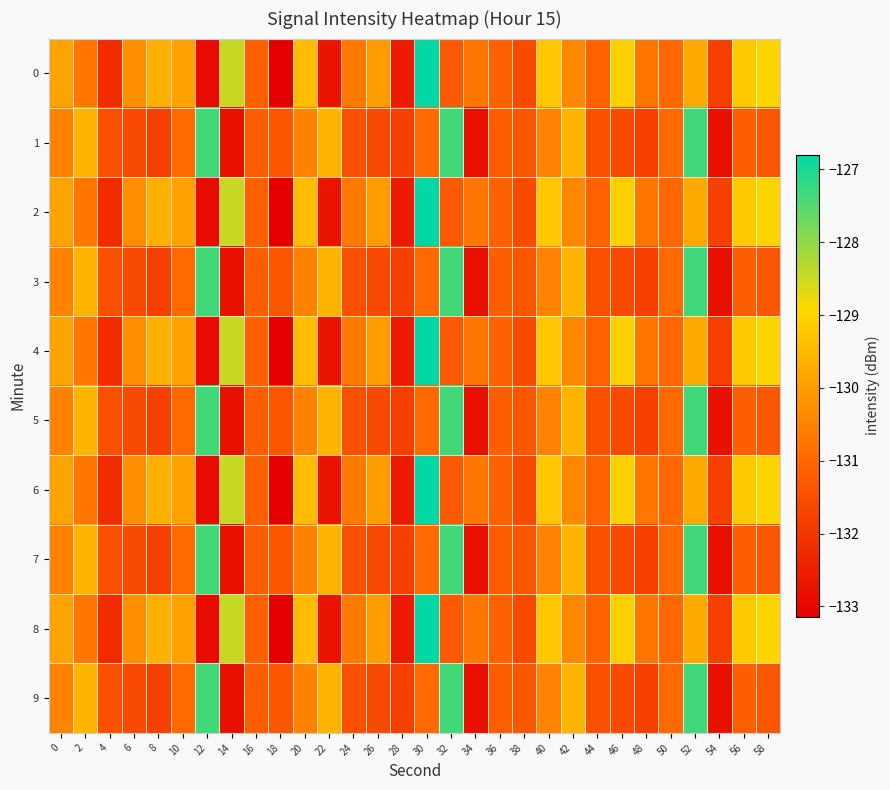

Reading left to right, extract all data points from this chart.

0: 0=-129.9	2=-130.7	4=-132.2	6=-130.3	8=-129.7	10=-129.9	12=-132.9	14=-128.5	16=-131.1	18=-133.1	20=-129.4	22=-132.7	24=-130.6	26=-130.0	28=-132.6	30=-126.8	32=-131.3	34=-130.7	36=-131.1	38=-131.6	40=-129.2	42=-130.4	44=-131.1	46=-129.1	48=-130.7	50=-131.0	52=-129.8	54=-131.8	56=-129.2	58=-129.0
1: 0=-130.5	2=-129.6	4=-131.5	6=-131.6	8=-131.8	10=-131.0	12=-127.3	14=-132.8	16=-131.2	18=-131.4	20=-130.5	22=-129.6	24=-131.5	26=-131.6	28=-131.8	30=-131.0	32=-127.3	34=-132.8	36=-131.2	38=-131.4	40=-130.5	42=-129.6	44=-131.5	46=-131.6	48=-131.8	50=-131.0	52=-127.3	54=-132.8	56=-131.2	58=-131.4
2: 0=-129.9	2=-130.7	4=-132.2	6=-130.3	8=-129.7	10=-129.9	12=-132.9	14=-128.5	16=-131.1	18=-133.1	20=-129.4	22=-132.7	24=-130.6	26=-130.0	28=-132.6	30=-126.8	32=-131.3	34=-130.7	36=-131.1	38=-131.6	40=-129.2	42=-130.4	44=-131.1	46=-129.1	48=-130.7	50=-131.0	52=-129.8	54=-131.8	56=-129.2	58=-129.0
3: 0=-130.5	2=-129.6	4=-131.5	6=-131.6	8=-131.8	10=-131.0	12=-127.3	14=-132.8	16=-131.2	18=-131.4	20=-130.5	22=-129.6	24=-131.5	26=-131.6	28=-131.8	30=-131.0	32=-127.3	34=-132.8	36=-131.2	38=-131.4	40=-130.5	42=-129.6	44=-131.5	46=-131.6	48=-131.8	50=-131.0	52=-127.3	54=-132.8	56=-131.2	58=-131.4
4: 0=-129.9	2=-130.7	4=-132.2	6=-130.3	8=-129.7	10=-129.9	12=-132.9	14=-128.5	16=-131.1	18=-133.1	20=-129.4	22=-132.7	24=-130.6	26=-130.0	28=-132.6	30=-126.8	32=-131.3	34=-130.7	36=-131.1	38=-131.6	40=-129.2	42=-130.4	44=-131.1	46=-129.1	48=-130.7	50=-131.0	52=-129.8	54=-131.8	56=-129.2	58=-129.0
5: 0=-130.5	2=-129.6	4=-131.5	6=-131.6	8=-131.8	10=-131.0	12=-127.3	14=-132.8	16=-131.2	18=-131.4	20=-130.5	22=-129.6	24=-131.5	26=-131.6	28=-131.8	30=-131.0	32=-127.3	34=-132.8	36=-131.2	38=-131.4	40=-130.5	42=-129.6	44=-131.5	46=-131.6	48=-131.8	50=-131.0	52=-127.3	54=-132.8	56=-131.2	58=-131.4
6: 0=-129.9	2=-130.7	4=-132.2	6=-130.3	8=-129.7	10=-129.9	12=-132.9	14=-128.5	16=-131.1	18=-133.1	20=-129.4	22=-132.7	24=-130.6	26=-130.0	28=-132.6	30=-126.8	32=-131.3	34=-130.7	36=-131.1	38=-131.6	40=-129.2	42=-130.4	44=-131.1	46=-129.1	48=-130.7	50=-131.0	52=-129.8	54=-131.8	56=-129.2	58=-129.0
7: 0=-130.5	2=-129.6	4=-131.5	6=-131.6	8=-131.8	10=-131.0	12=-127.3	14=-132.8	16=-131.2	18=-131.4	20=-130.5	22=-129.6	24=-131.5	26=-131.6	28=-131.8	30=-131.0	32=-127.3	34=-132.8	36=-131.2	38=-131.4	40=-130.5	42=-129.6	44=-131.5	46=-131.6	48=-131.8	50=-131.0	52=-127.3	54=-132.8	56=-131.2	58=-131.4
8: 0=-129.9	2=-130.7	4=-132.2	6=-130.3	8=-129.7	10=-129.9	12=-132.9	14=-128.5	16=-131.1	18=-133.1	20=-129.4	22=-132.7	24=-130.6	26=-130.0	28=-132.6	30=-126.8	32=-131.3	34=-130.7	36=-131.1	38=-131.6	40=-129.2	42=-130.4	44=-131.1	46=-129.1	48=-130.7	50=-131.0	52=-129.8	54=-131.8	56=-129.2	58=-129.0
9: 0=-130.5	2=-129.6	4=-131.5	6=-131.6	8=-131.8	10=-131.0	12=-127.3	14=-132.8	16=-131.2	18=-131.4	20=-130.5	22=-129.6	24=-131.5	26=-131.6	28=-131.8	30=-131.0	32=-127.3	34=-132.8	36=-131.2	38=-131.4	40=-130.5	42=-129.6	44=-131.5	46=-131.6	48=-131.8	50=-131.0	52=-127.3	54=-132.8	56=-131.2	58=-131.4